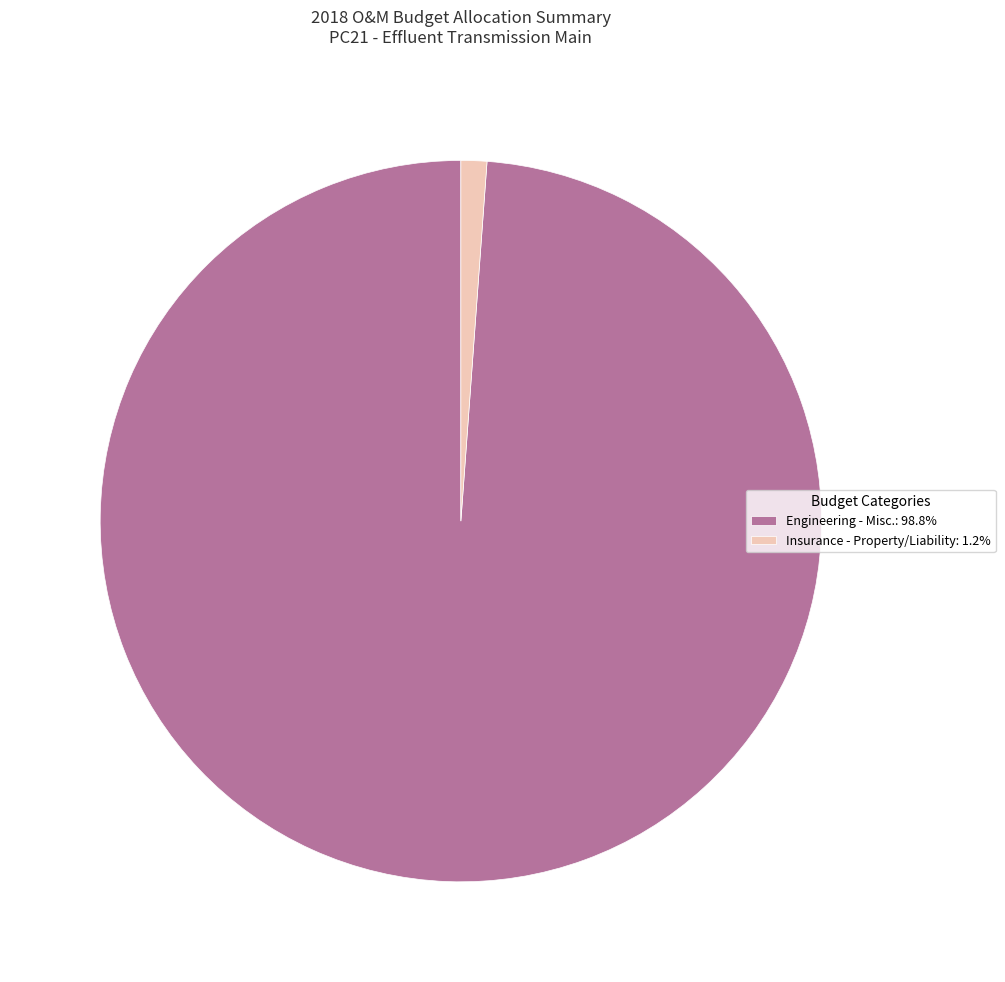

Is there a majority slice in this chart?

Yes